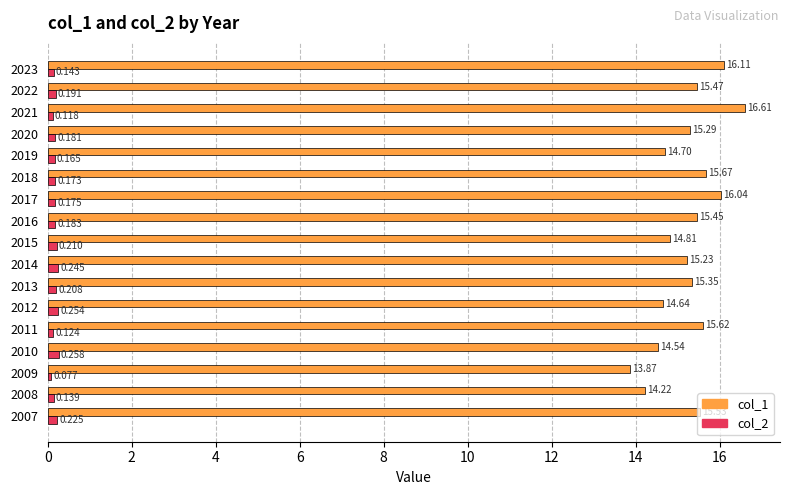

Is the value of col_2 at 2018 greater than the value of col_1 at 2007?

No